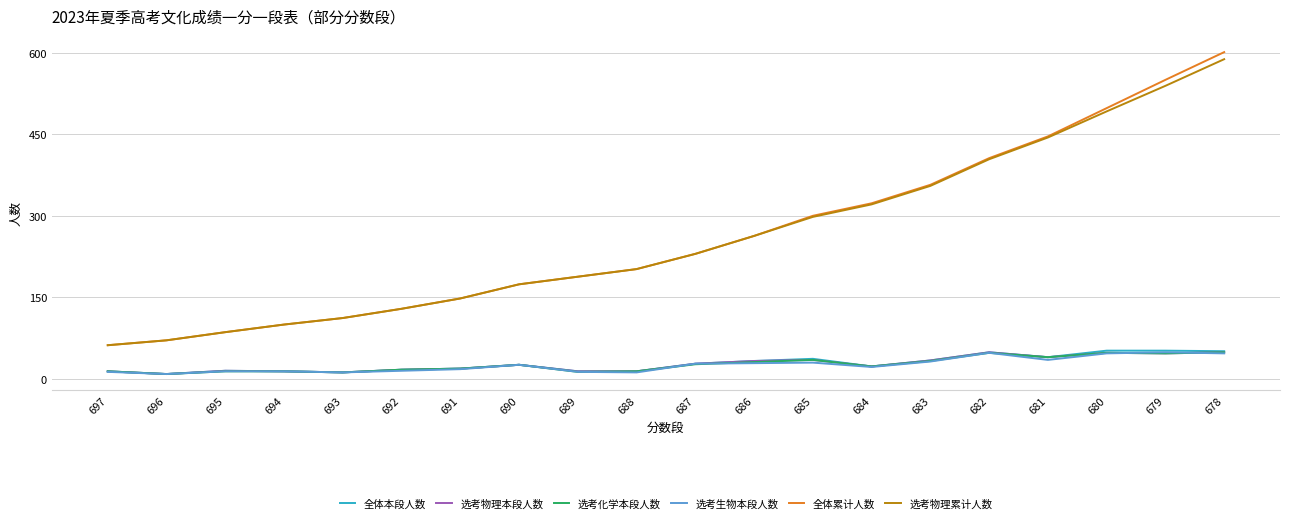

True or false: 选考物理累计人数 and 选考物理本段人数 intersect in this chart.

False